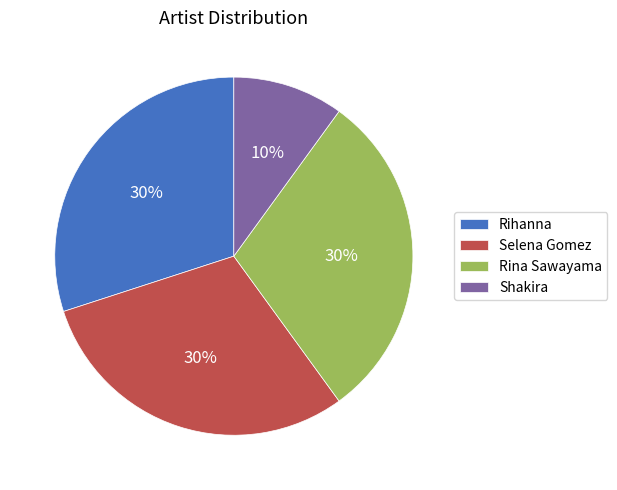

To the nearest percent, what is the combined percentage of Selena Gomez and Rina Sawayama?

60%